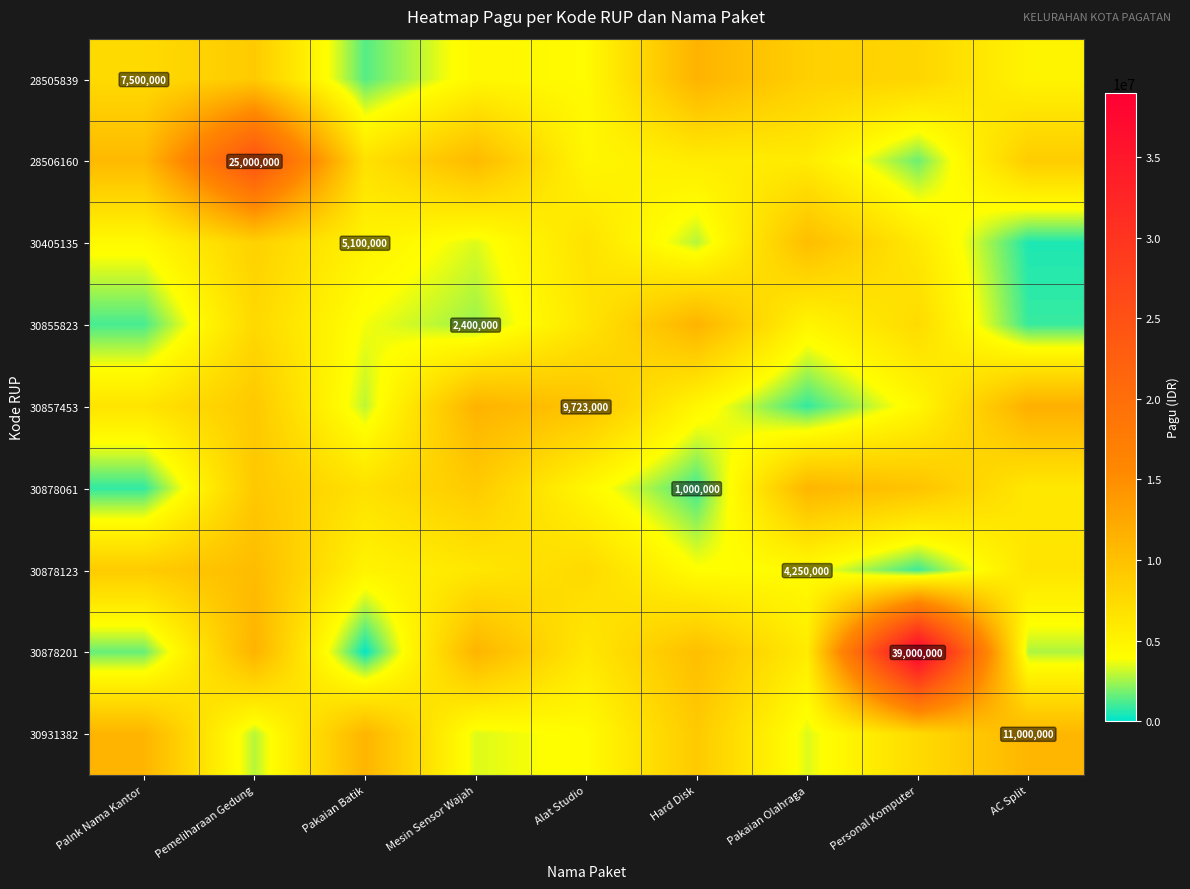

How many data points does each series have?

9